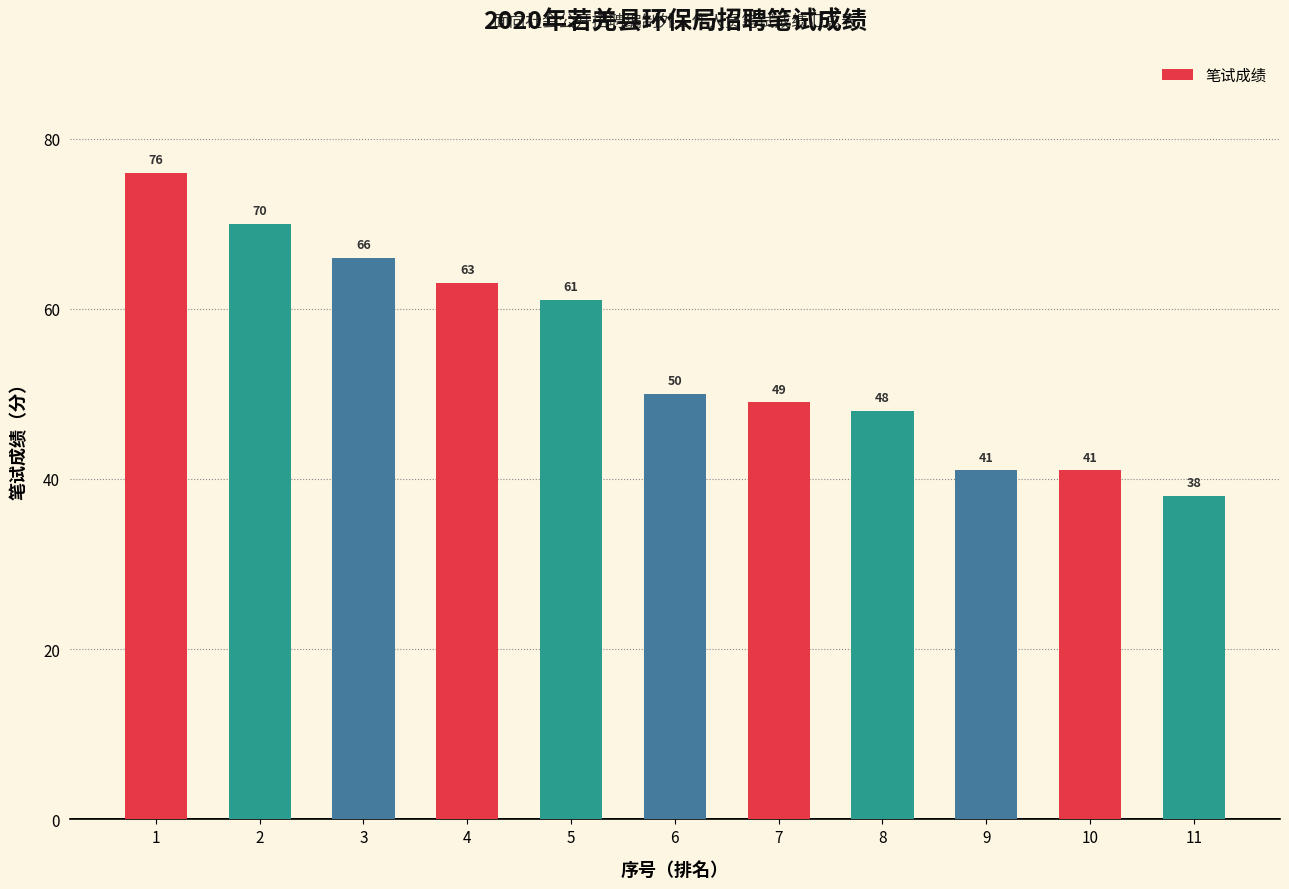

What is the approximate value at 3, to the nearest 10?

70